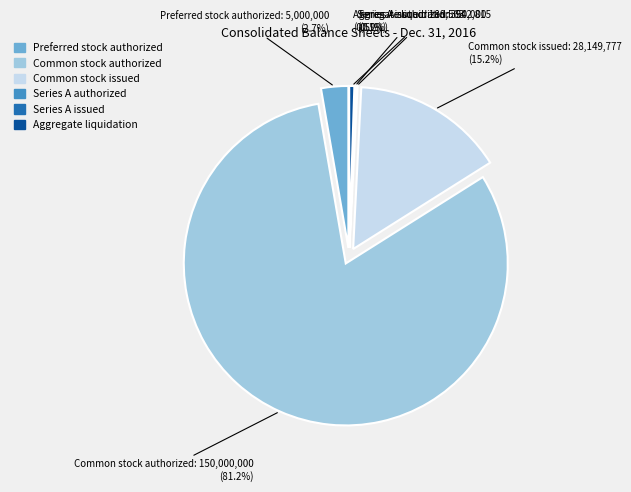

What is the majority slice?

Common stock authorized